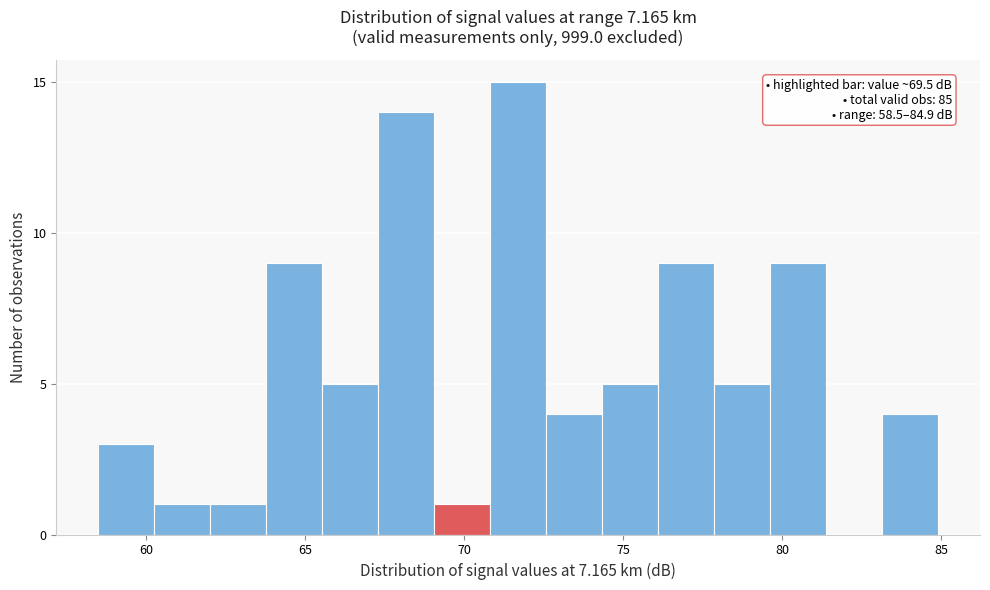

Around what value on the x-axis is the tallest bar? Give the approximate position of its centre, as read against the axis.

71.5